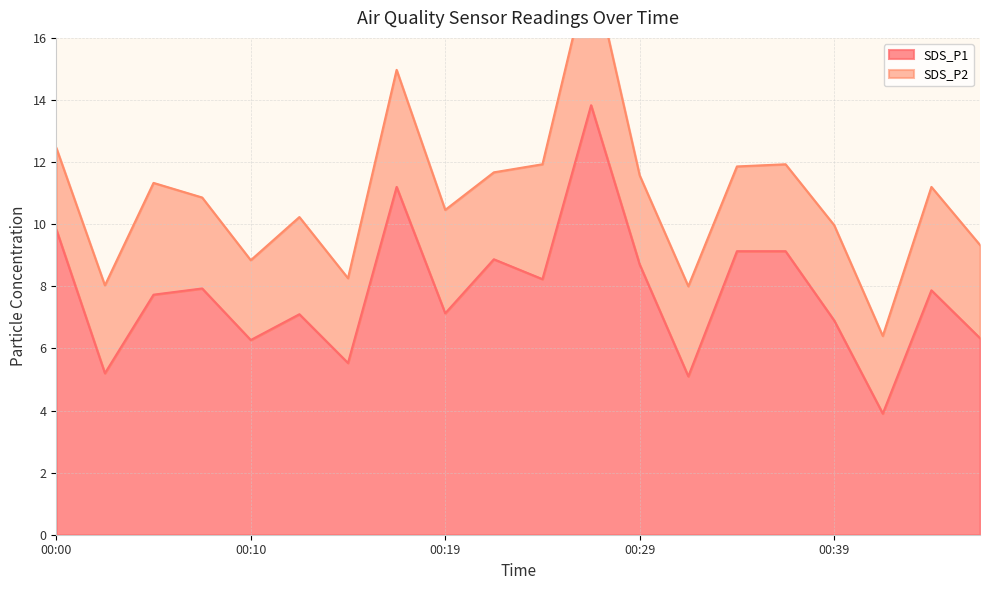

What is the sum of the values at 00:37 and 00:00?

19.0